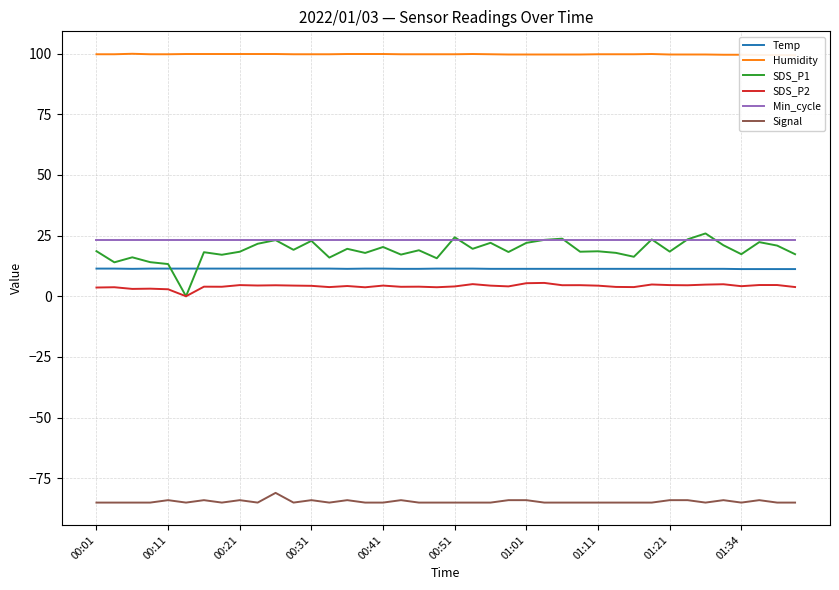

True or false: Min_cycle has a value of 23.0 at 00:41.

True